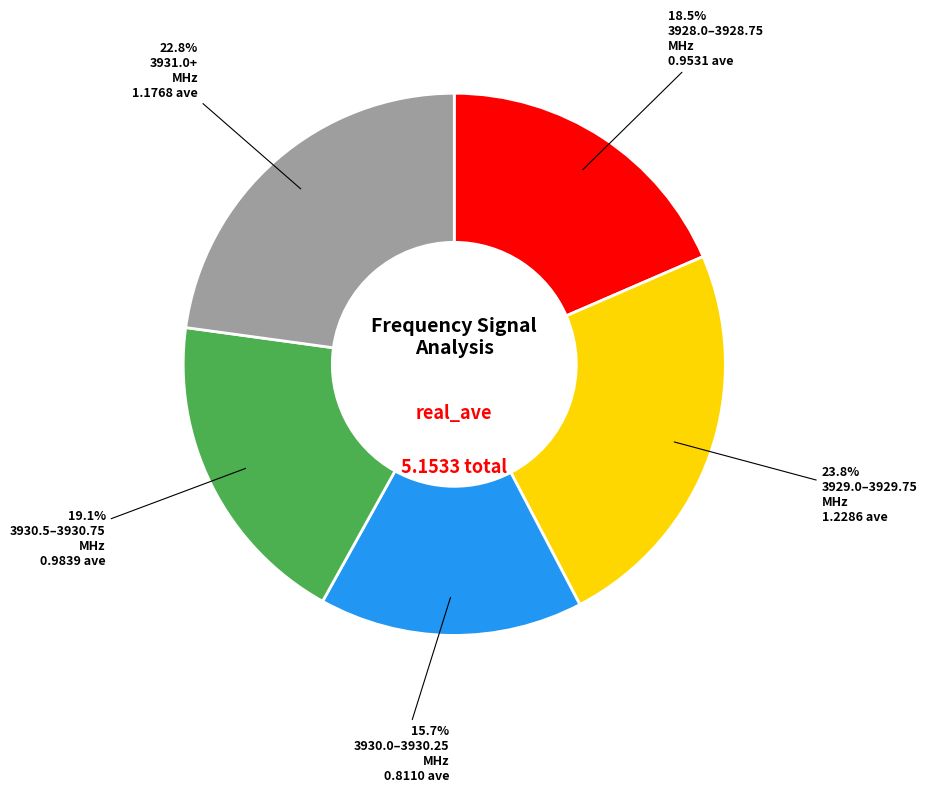

Is there any slice that represents more than half of the pie?

No